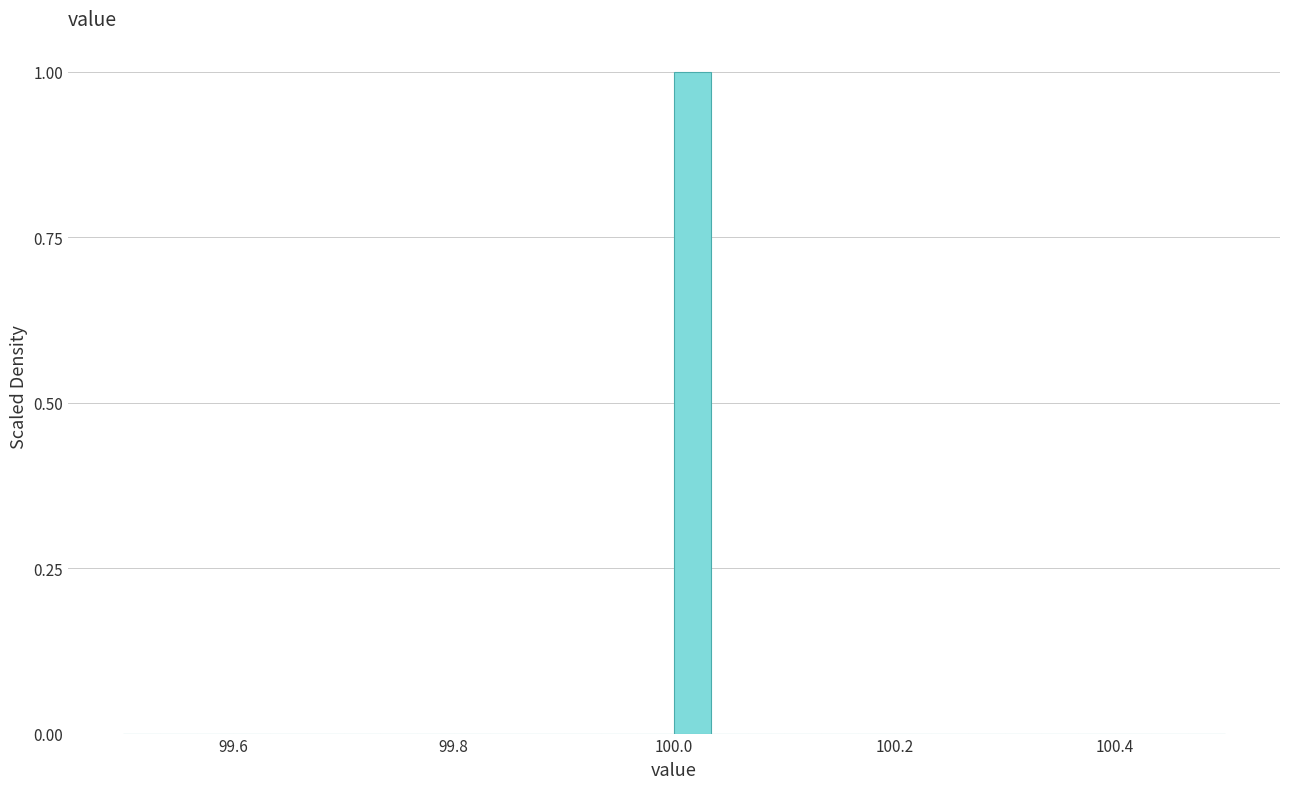

Read against the x-axis, roughly where is the centre of the tallest bar?

100.02